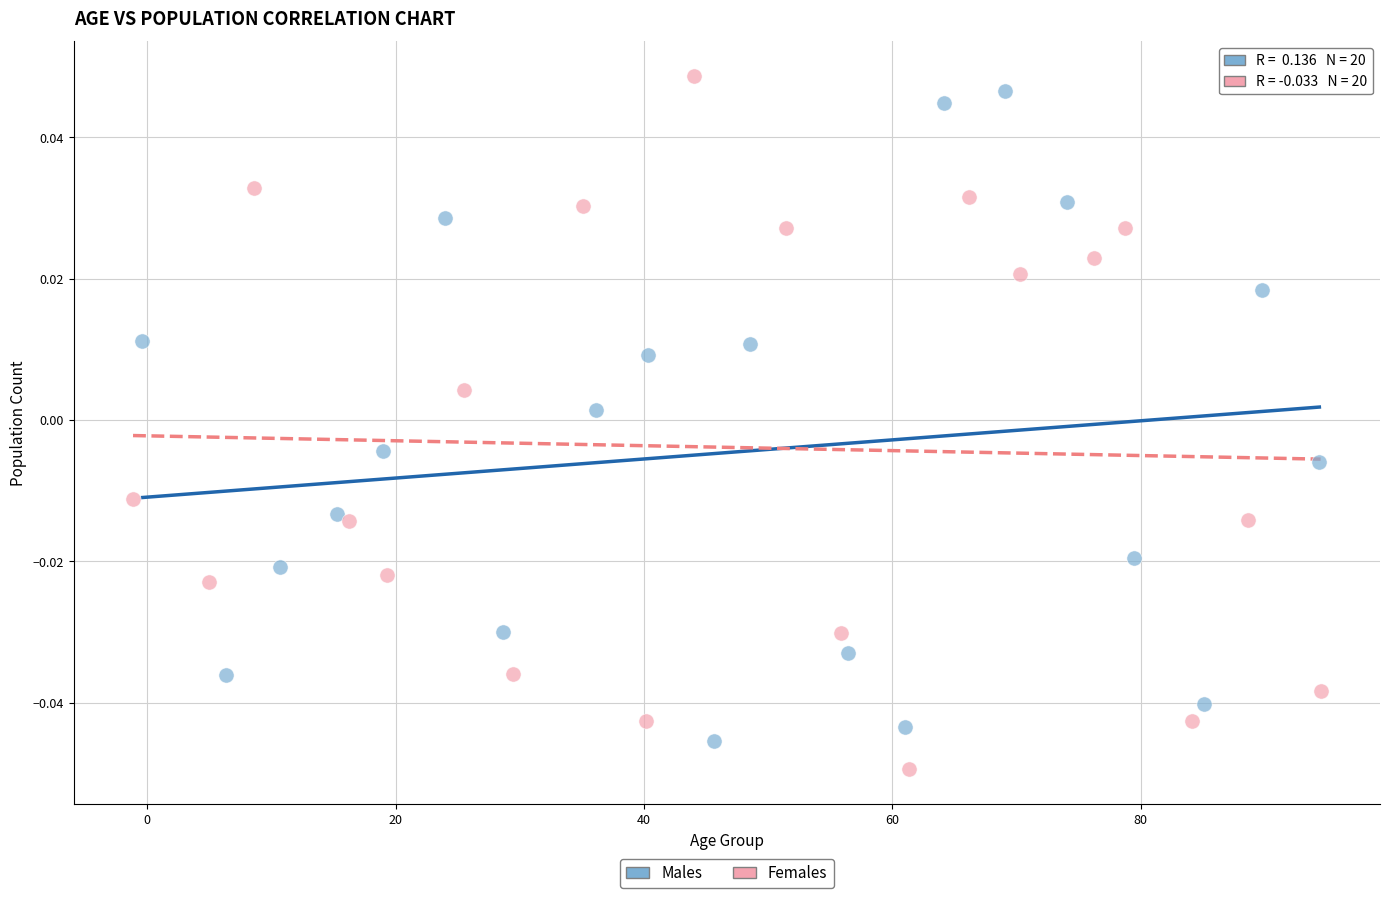

Which series has the largest Y range (max minus min)?

Females